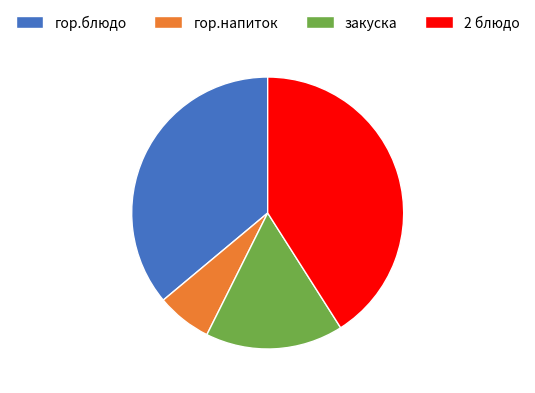

Rank the categories by value from lowest to highest.

гор.напиток, закуска, гор.блюдо, 2 блюдо